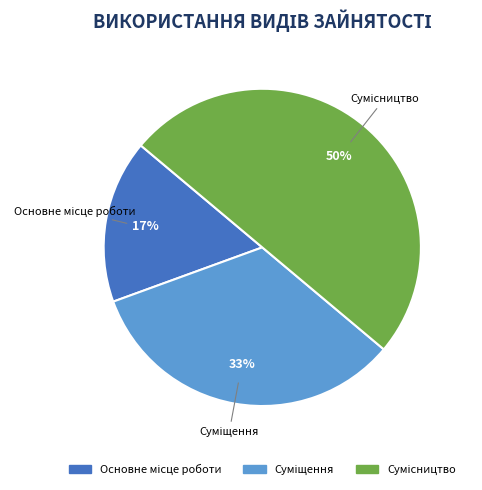

Does Основне місце роботи represent more than half of the total?

No